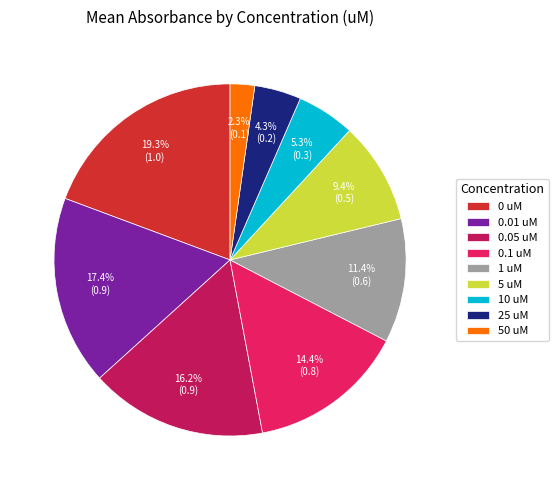

Does any single category account for the majority?

No